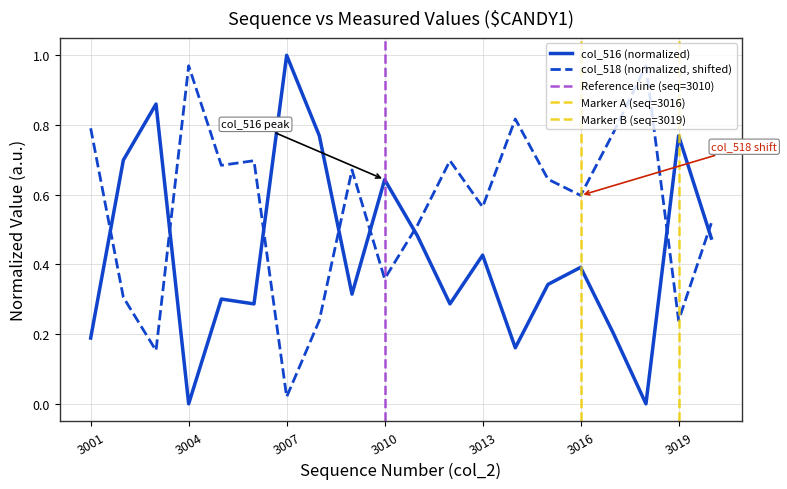

How many lines are shown in the chart?

2